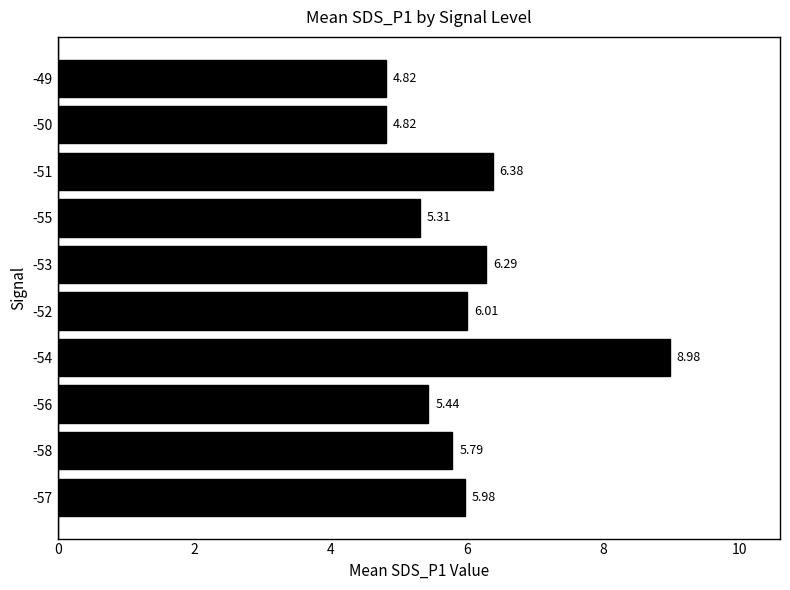

What is the ratio of the value at -52 to the value at -58?

1.0